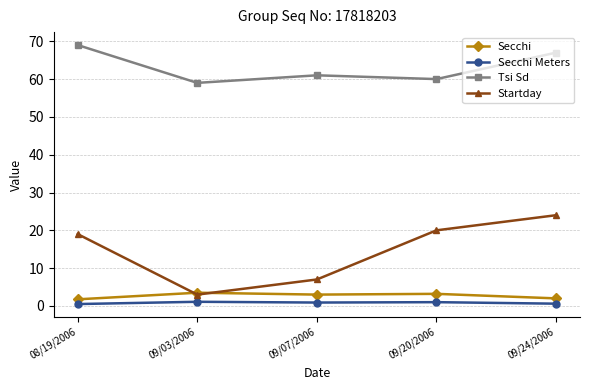

Is the value of Startday at 09/07/2006 greater than the value of Secchi Meters at 09/03/2006?

Yes